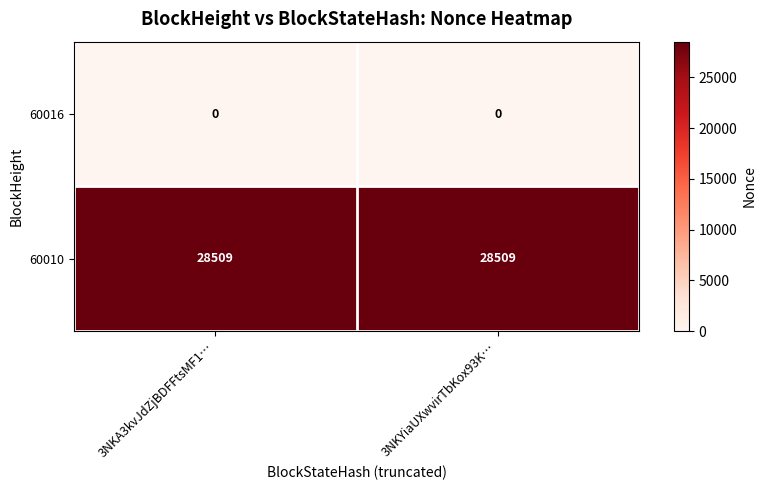

What is the spread (max minus min) of values at 3NKA3kvJdZjBDFFtsMF1…?

28509